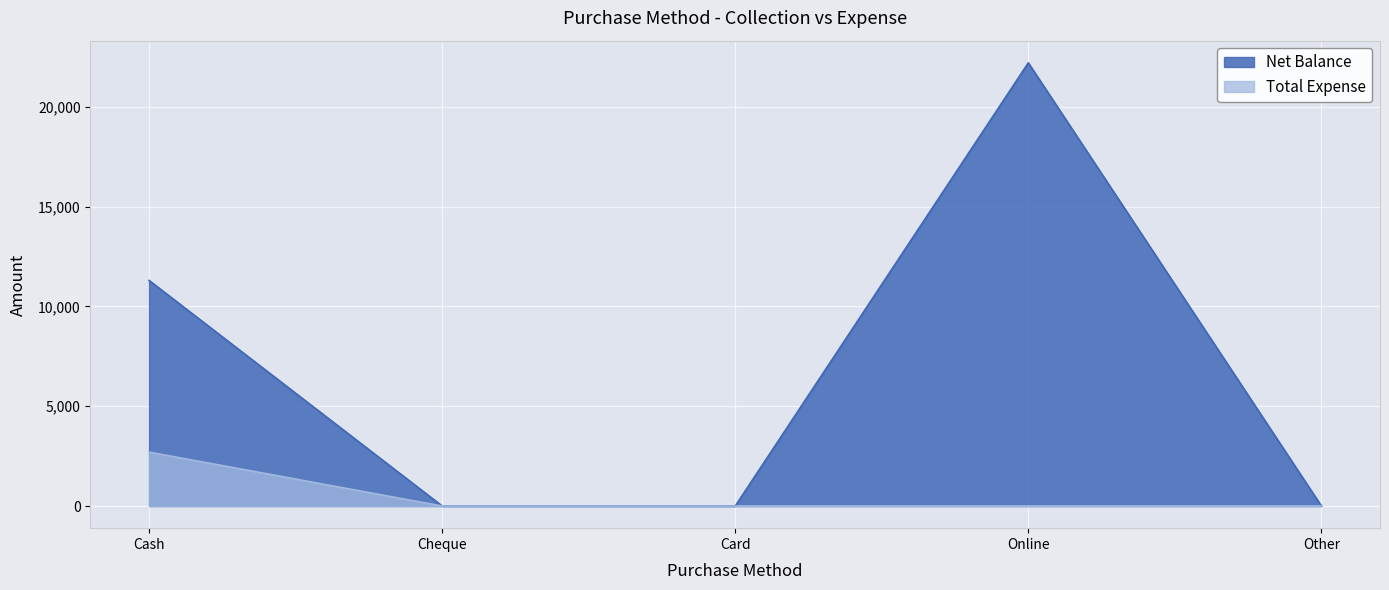

Which has a higher value, Cheque or Card?

Cheque